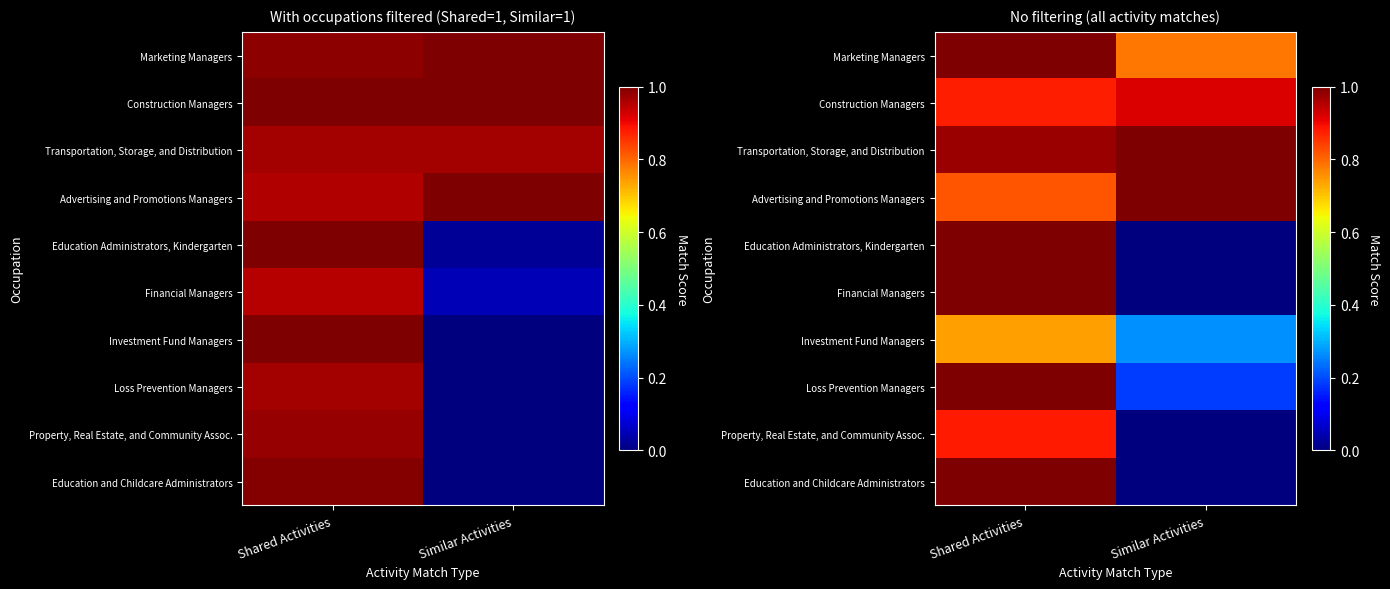

The value of Loss Prevention Managers at Shared Activities is 0.2. True or false?

False